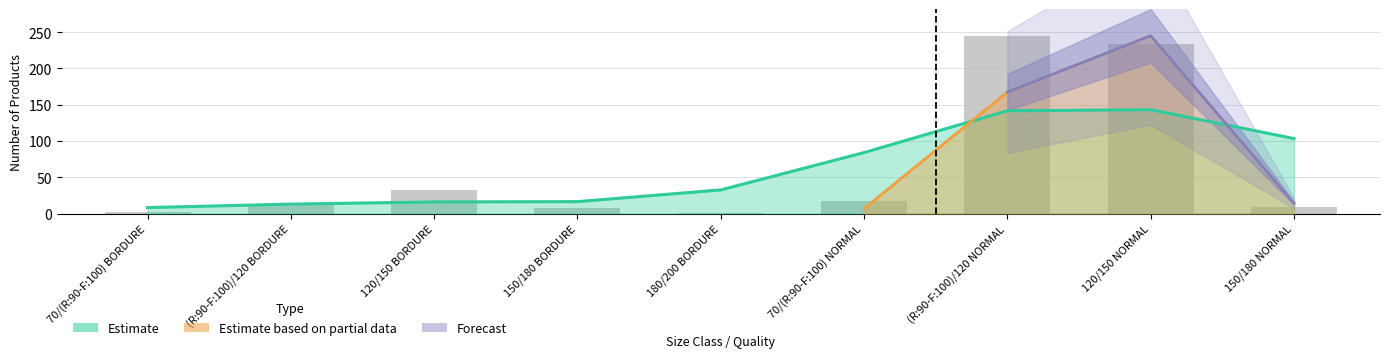

What is the change in value from 180/200 BORDURE to (R:90-F:100)/120 NORMAL?

+244